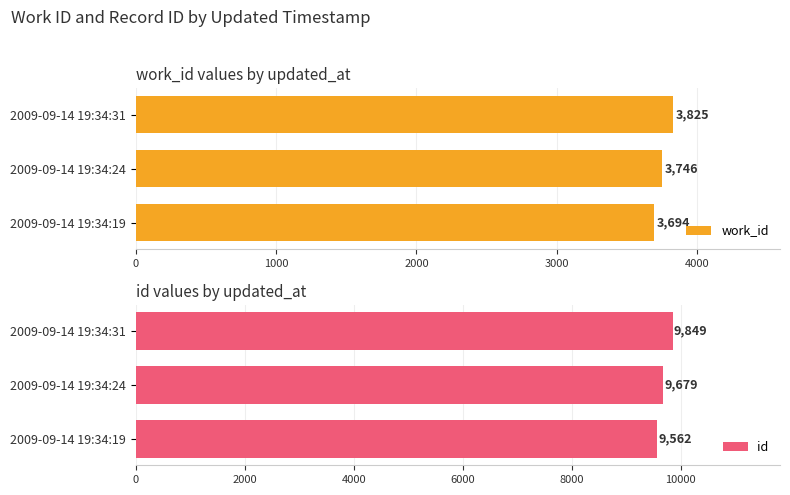

How many data points in work_id are less than 3746?

1